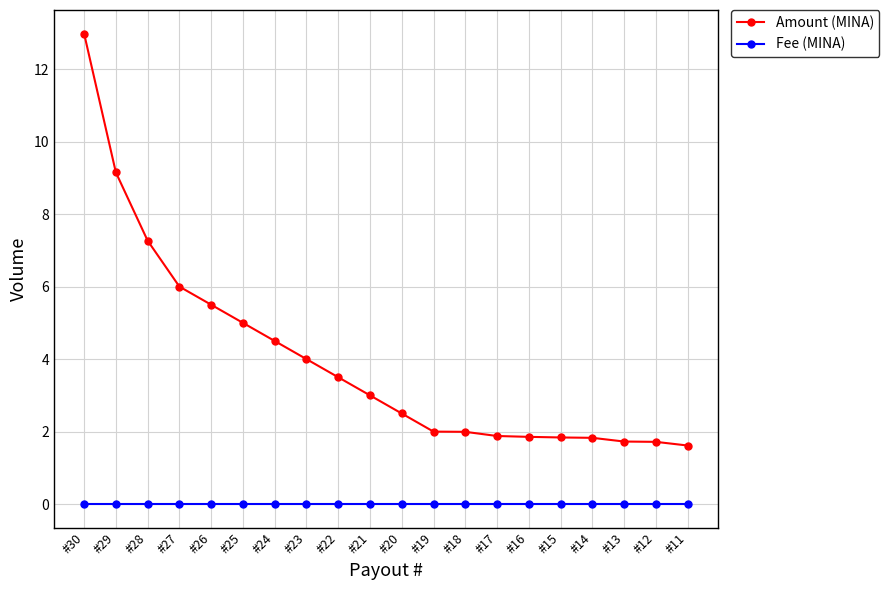

What is the difference between the highest and lowest values at #11?

1.6